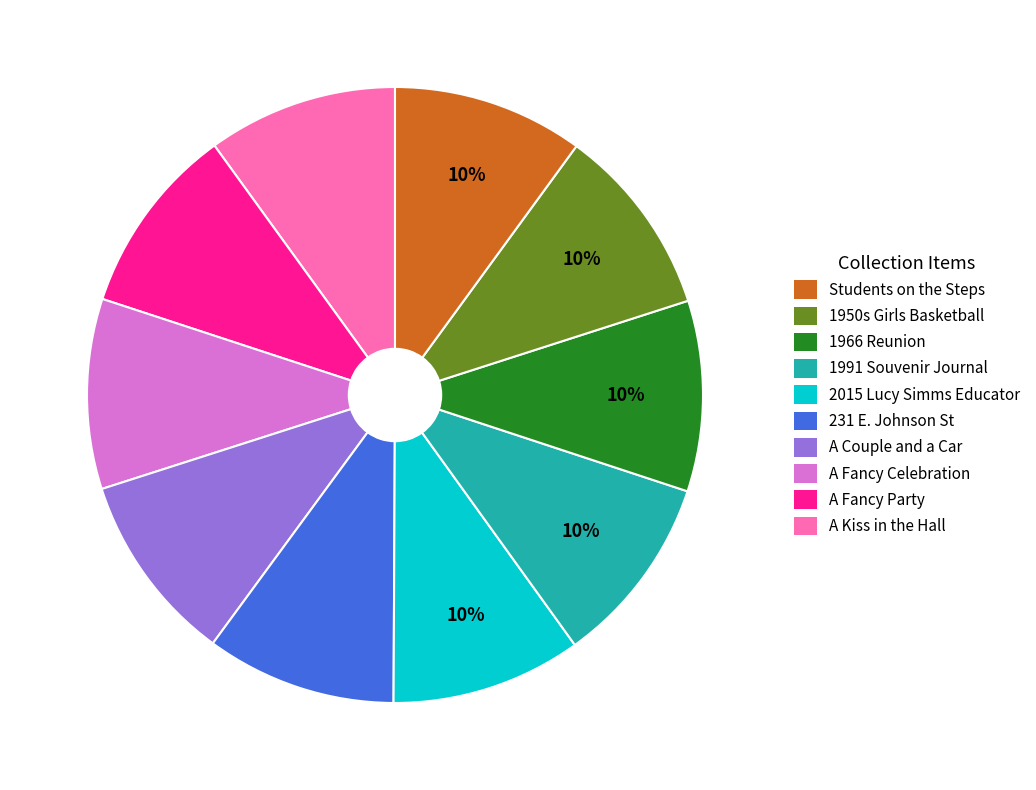

To the nearest percent, what is the average slice percentage?

10%